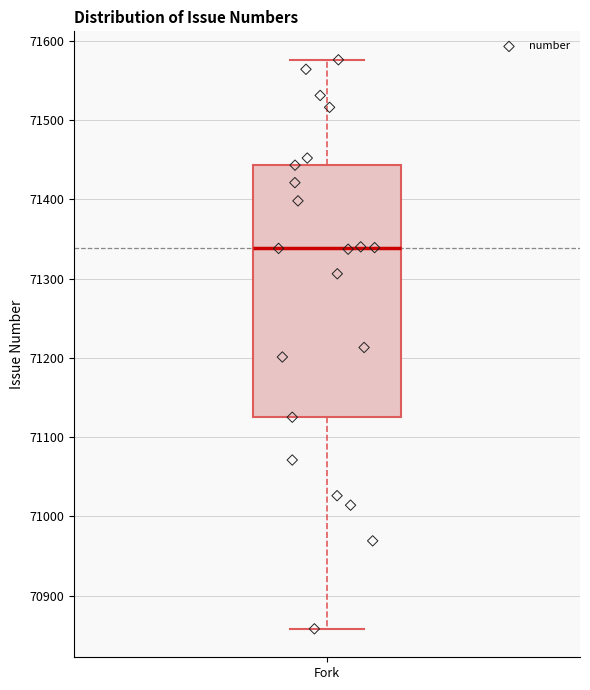

Transcribe this box plot: give where the median line is, the range the box spans, and where the two whiskers end, as read against the y-axis. The values are not printed on the chart, so give them approximately, as read against the axis.

median 71340, box 71130 to 71440, whiskers 70860 to 71580